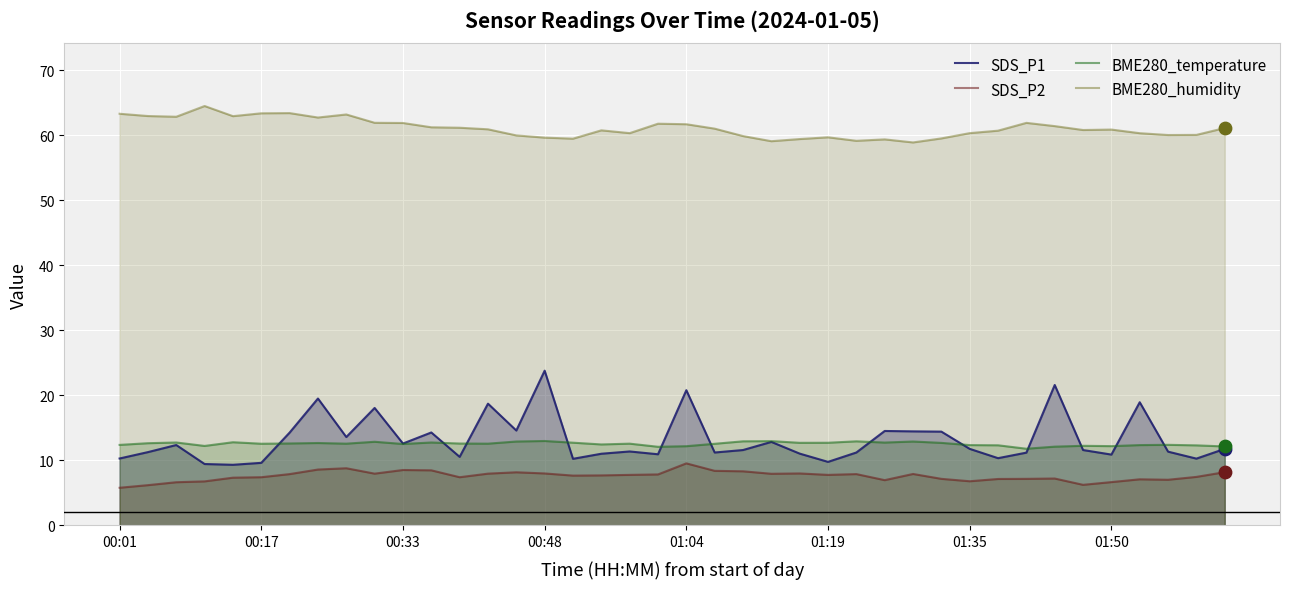

What is the total value across all series at 01:35?

91.3